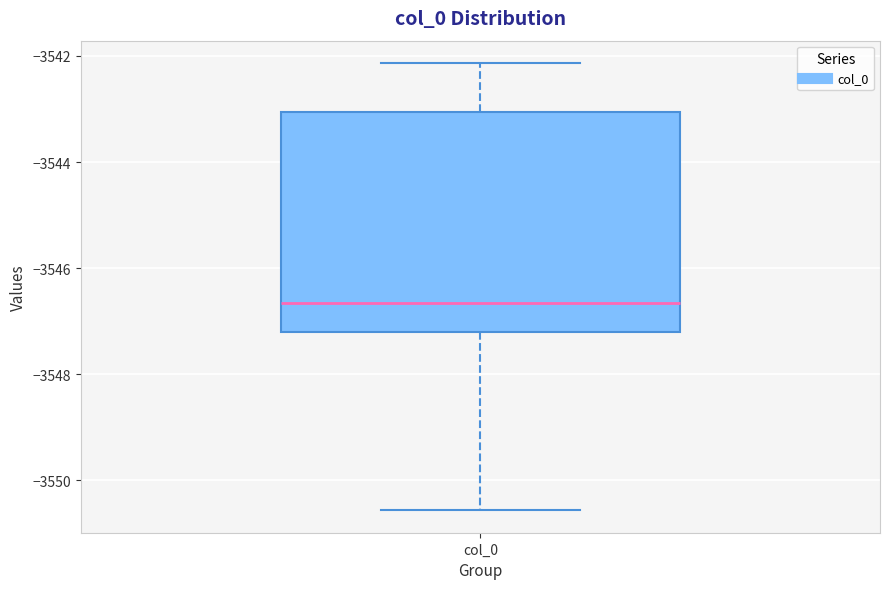

Transcribe this box plot: give where the median line is, the range the box spans, and where the two whiskers end, as read against the y-axis. The values are not printed on the chart, so give them approximately, as read against the axis.

median -3546.6, box -3547.2 to -3543.0, whiskers -3550.6 to -3542.2